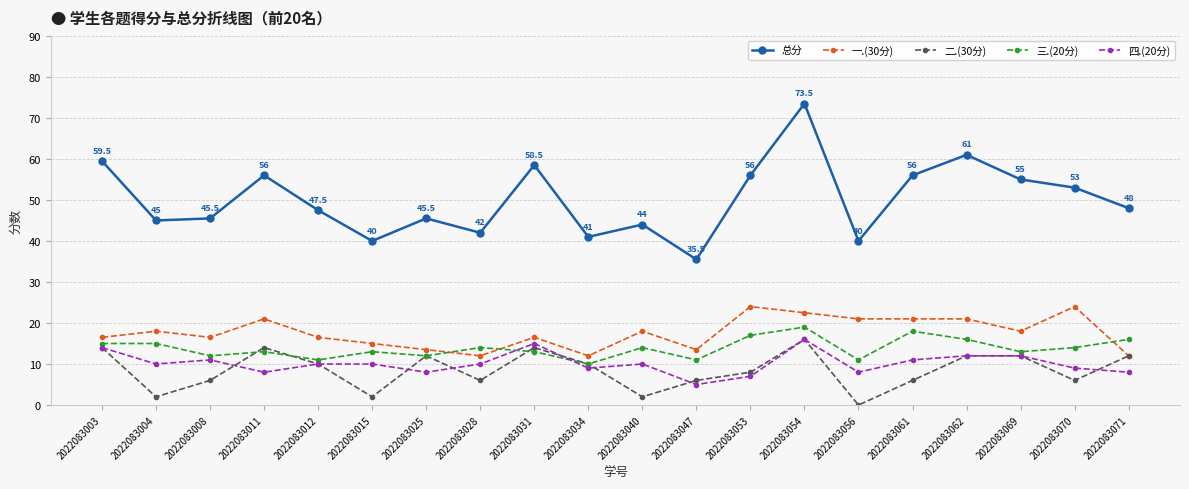

In 总分, how many points are lower than both neighbors (excluding endpoints)?

6